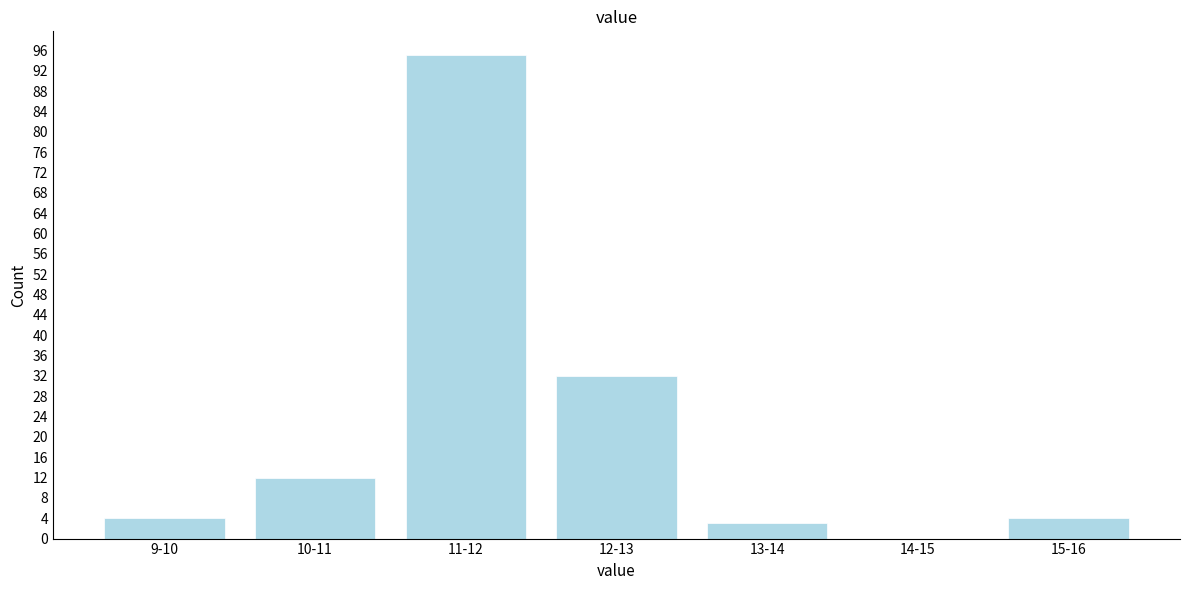

Reading left to right, extract all data points from this chart.

9-10=4	10-11=12	11-12=95	12-13=32	13-14=3	14-15=0	15-16=4